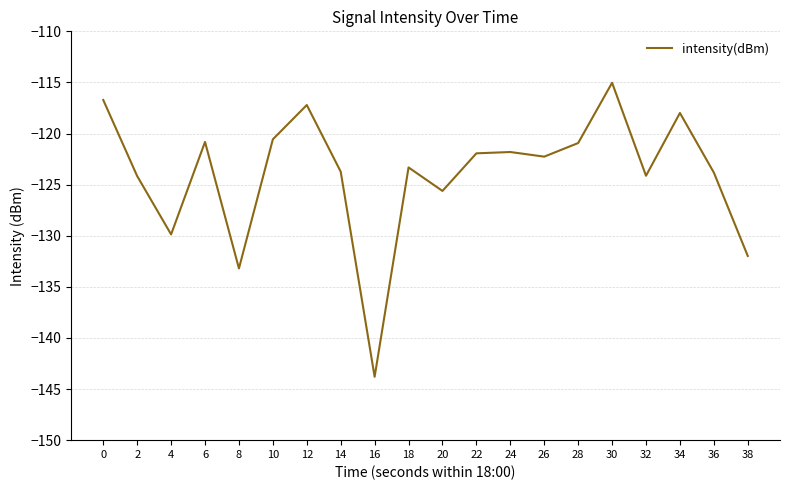

What is the difference between the values at 8 and 18?

9.9